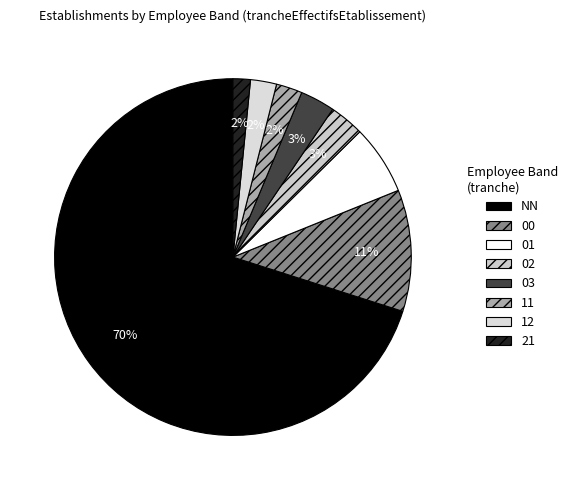

Between 00 and 12, which is larger?

00